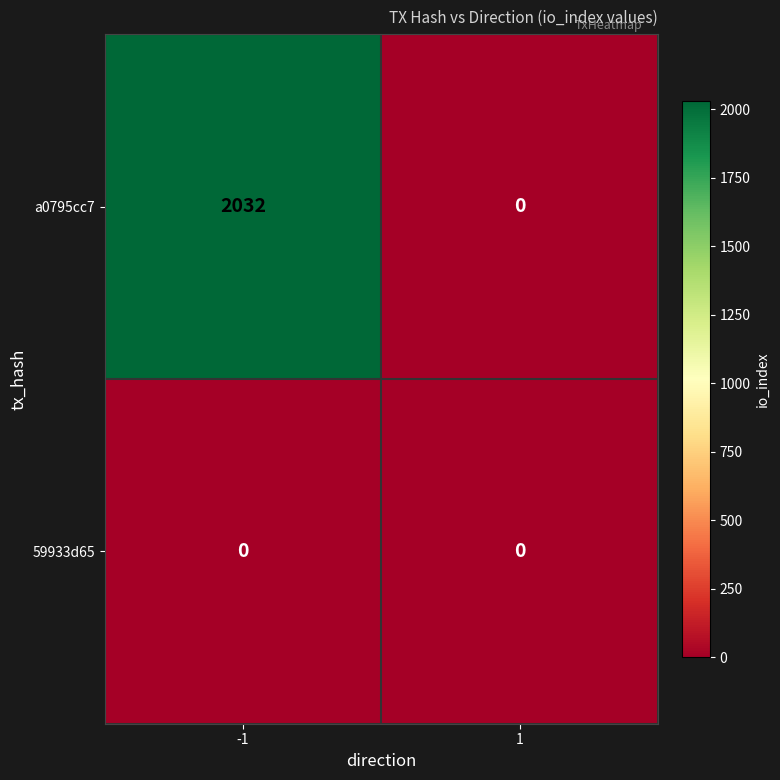

Reading left to right, list all the values displayed in this chart.

a0795cc7: 2032	0
59933d65: 0	0